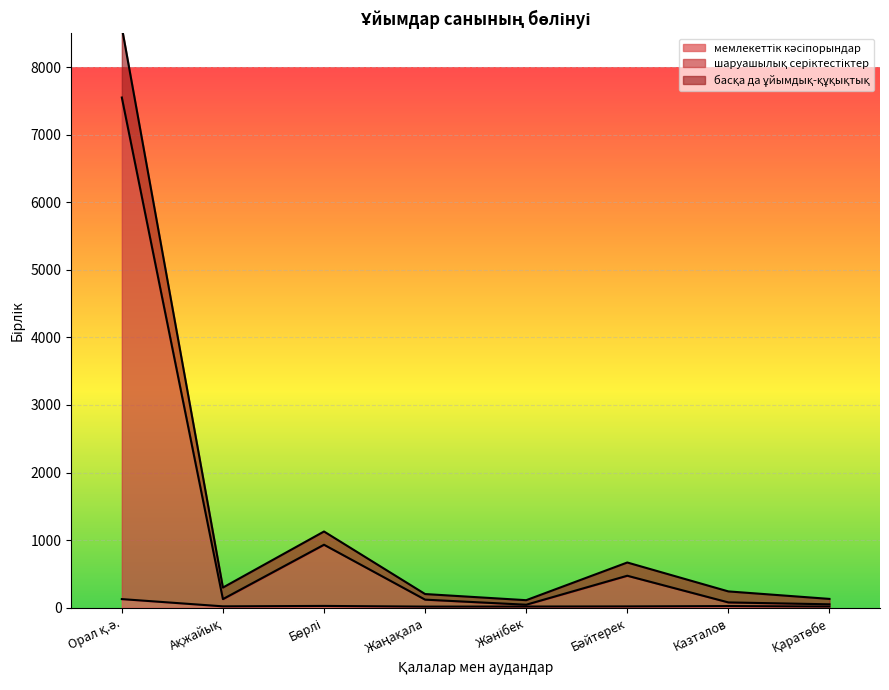

Is it true that мемлекеттік кәсіпорындар equals 4 at Ақжайық?

False